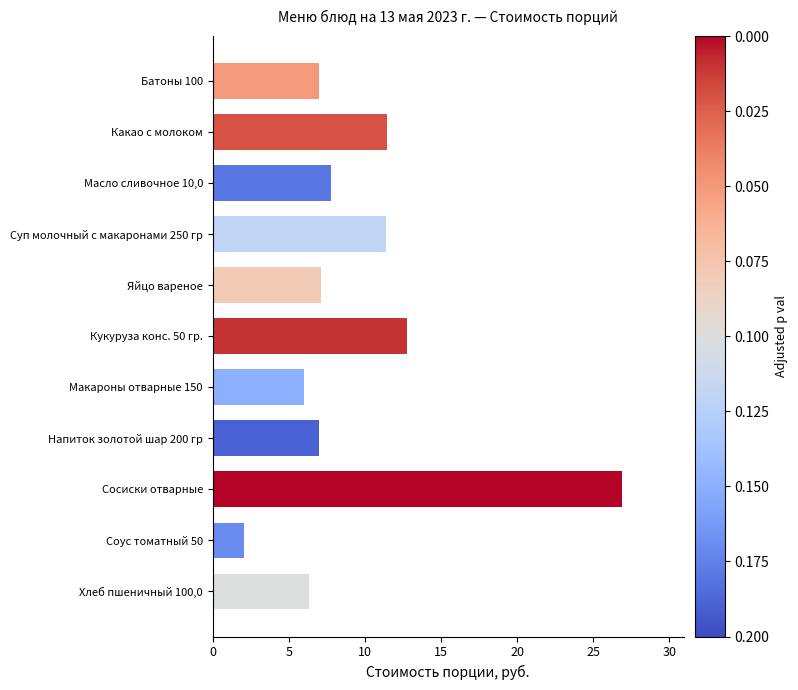

What is the ratio of the value at Масло сливочное 10,0 to the value at Батоны 100?

1.1